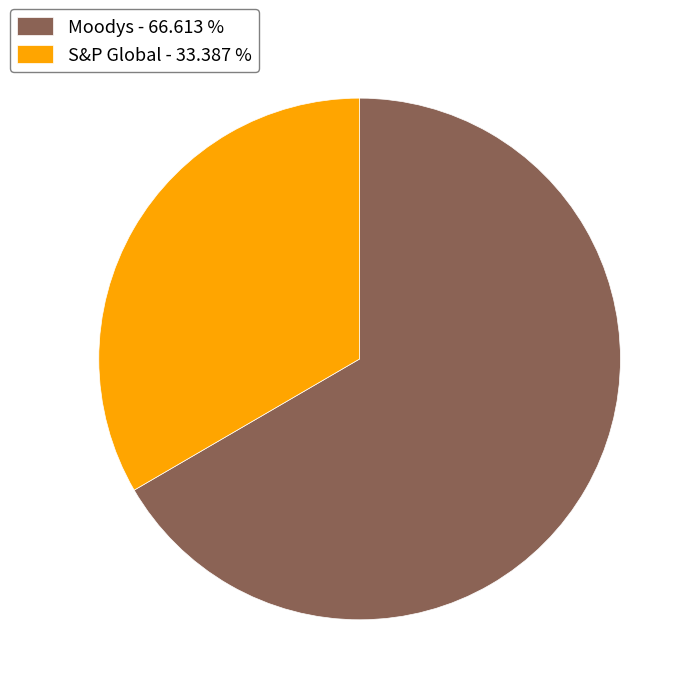

True or false: Moodys accounts for 76% of the total.

False